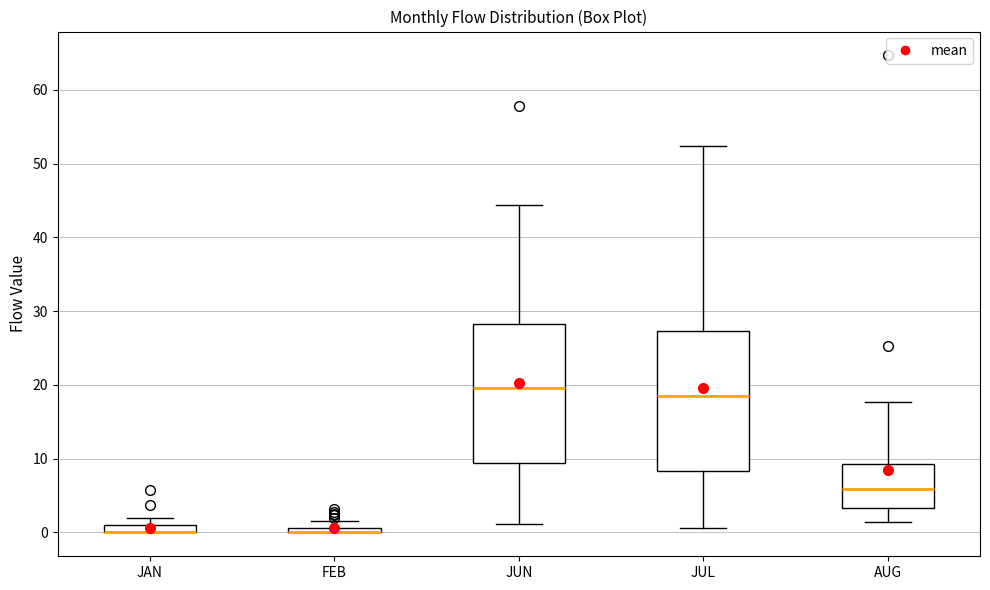

Where does the median line of the box for AUG sit on the y-axis? The values are not printed on the chart, so give them approximately, as read against the axis.

6